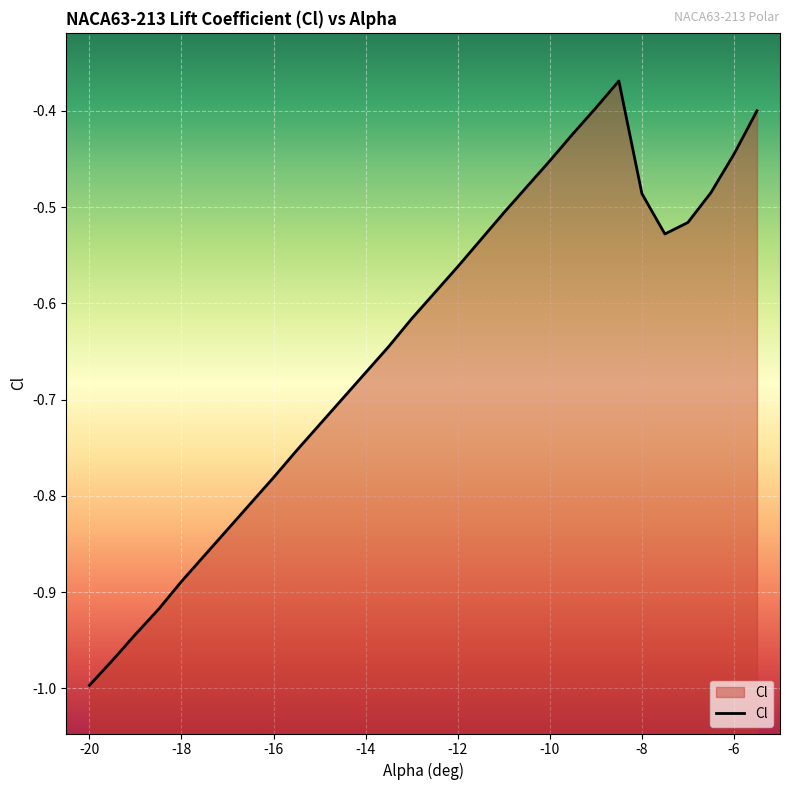

The value at -20 is -1.5. True or false?

False